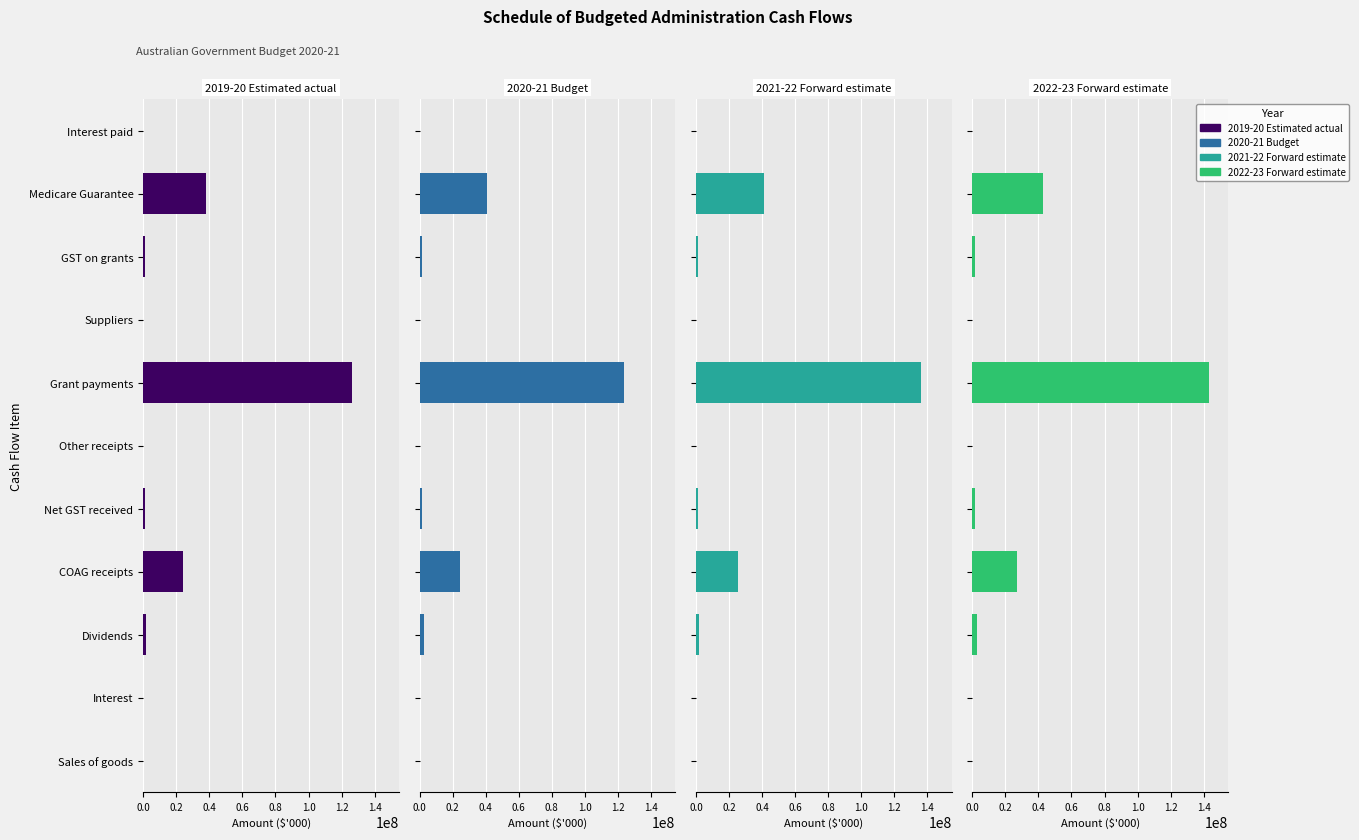

Between Dividends and GST on grants, which series saw the biggest shift?

2022-23 Forward estimate